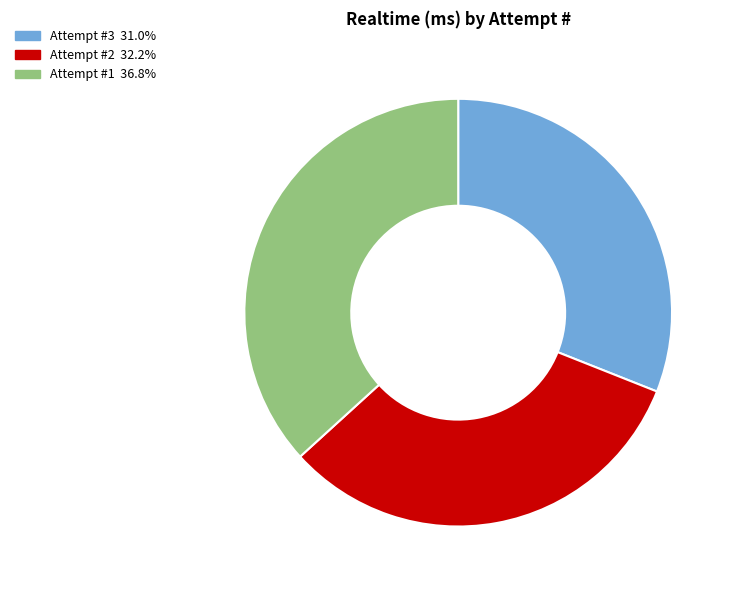

Is there any slice that represents more than half of the pie?

No